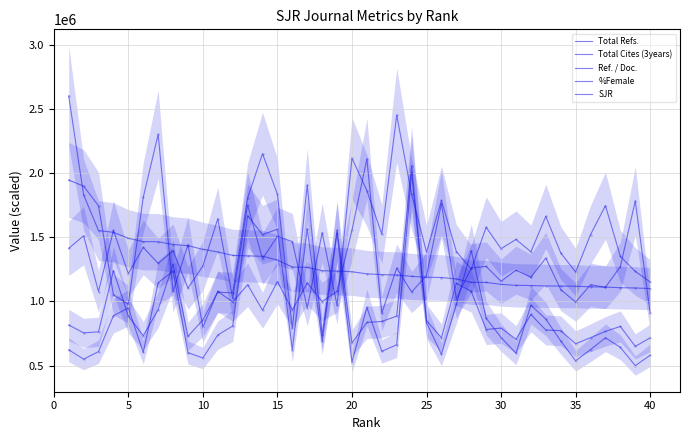

Is the value of Ref. / Doc. at 11 greater than the value of Total Cites (3years) at 32?

Yes